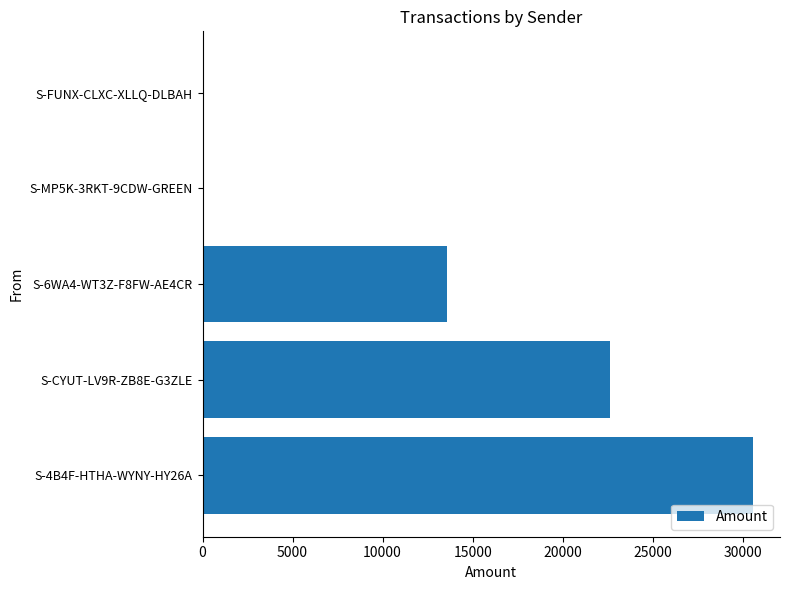

The value at S-MP5K-3RKT-9CDW-GREEN is 11869.8. True or false?

False